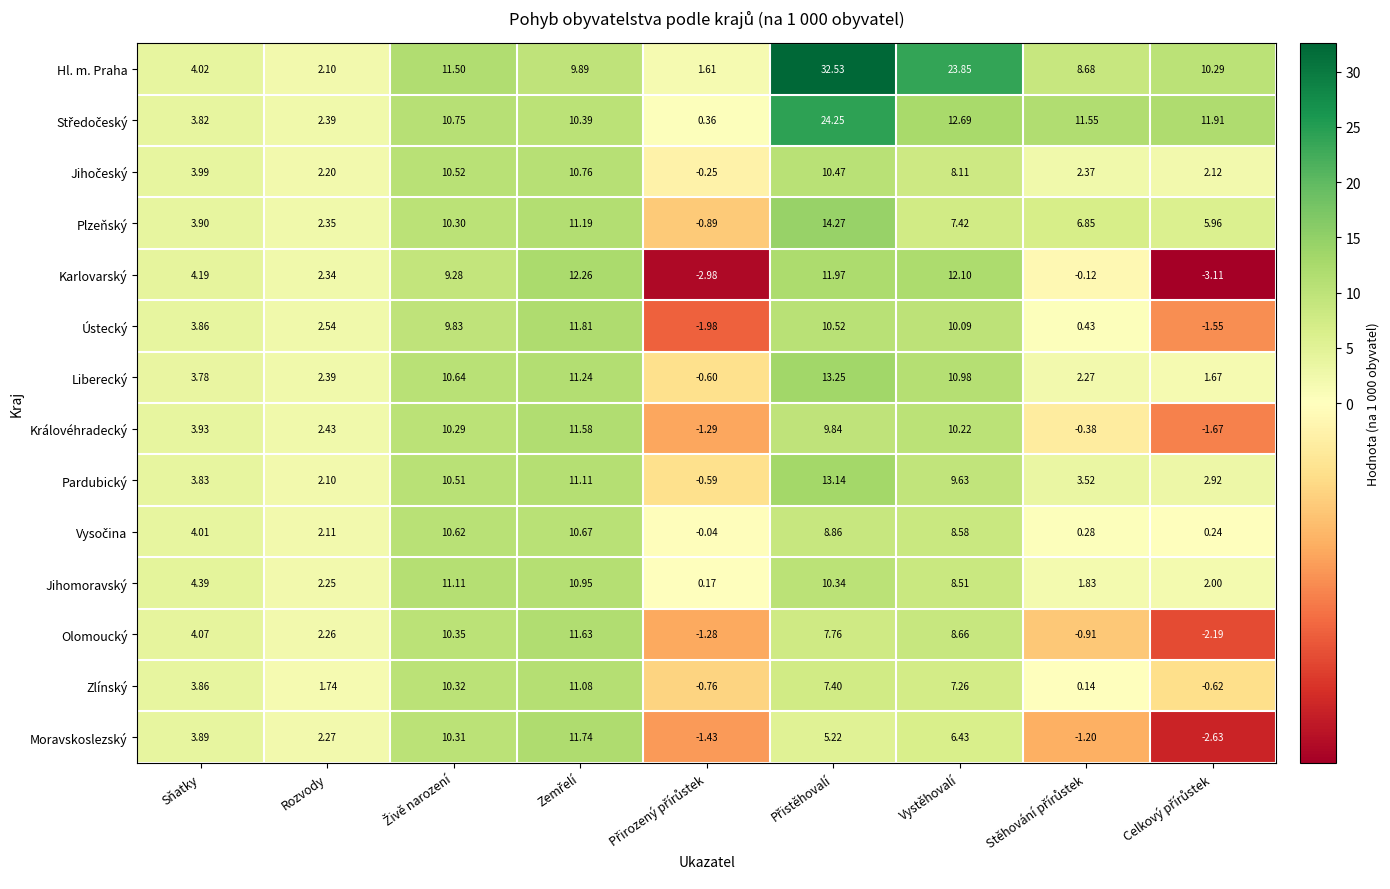

Where is Královéhradecký nearest to the value 4?

Sňatky